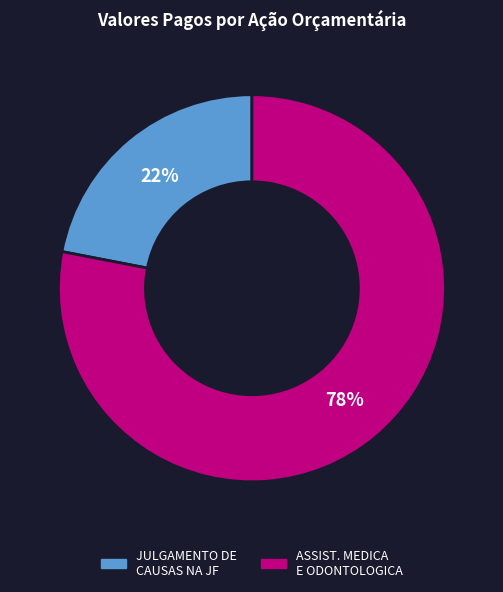

Is it true that JULGAMENTO DE CAUSAS NA JF is 29% of the pie?

False